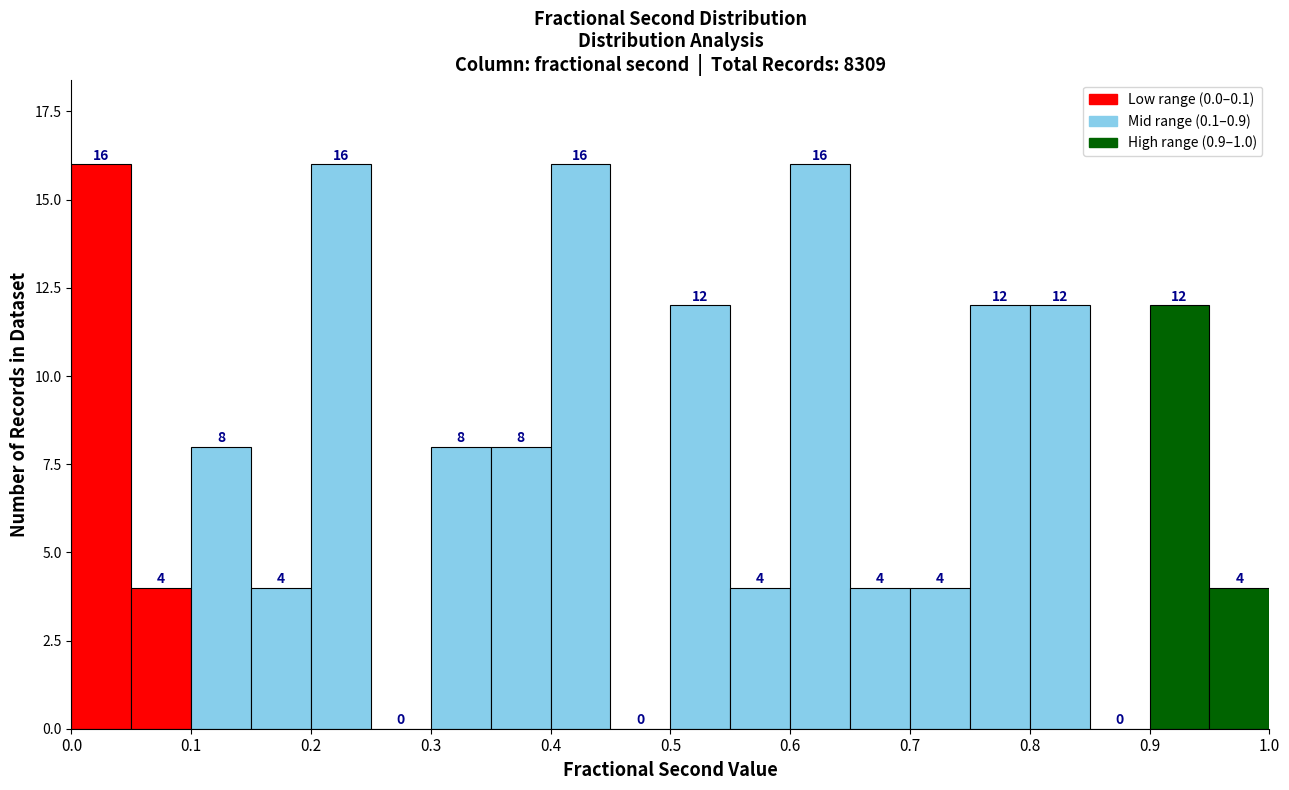

How tall is the bar that spans 0.75 to 0.80 on the x-axis?

12